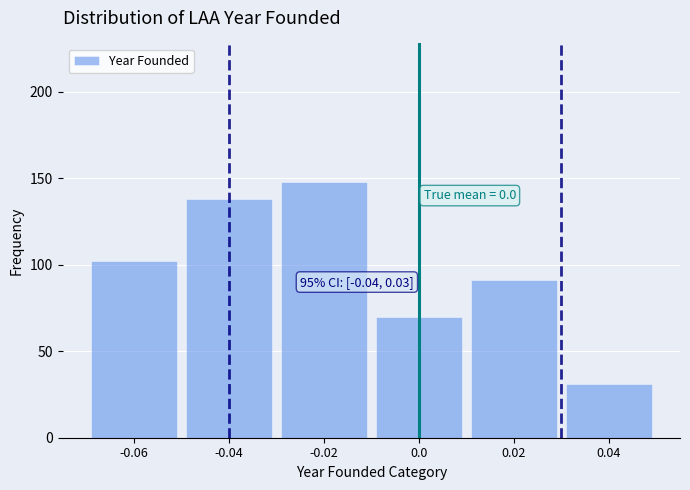

Reading left to right, list all the values displayed in this chart.

-0.06=102	-0.04=138	-0.02=148	0.0=70	0.02=91	0.04=31